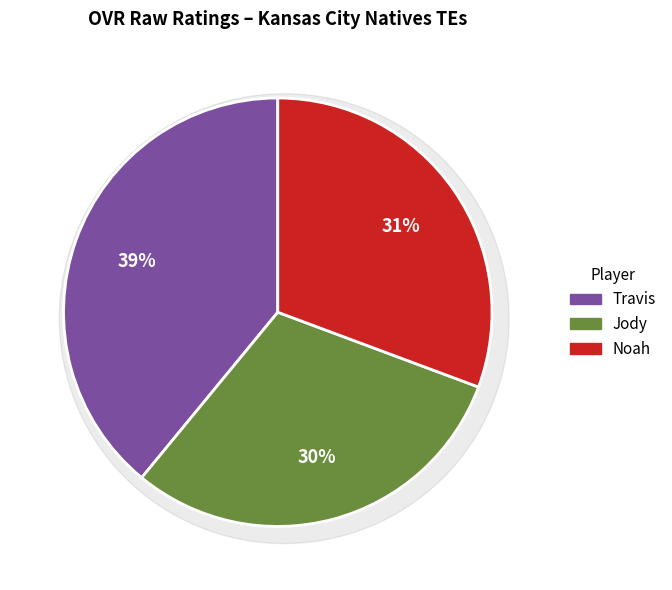

Between Jody and Noah, which is larger?

Noah